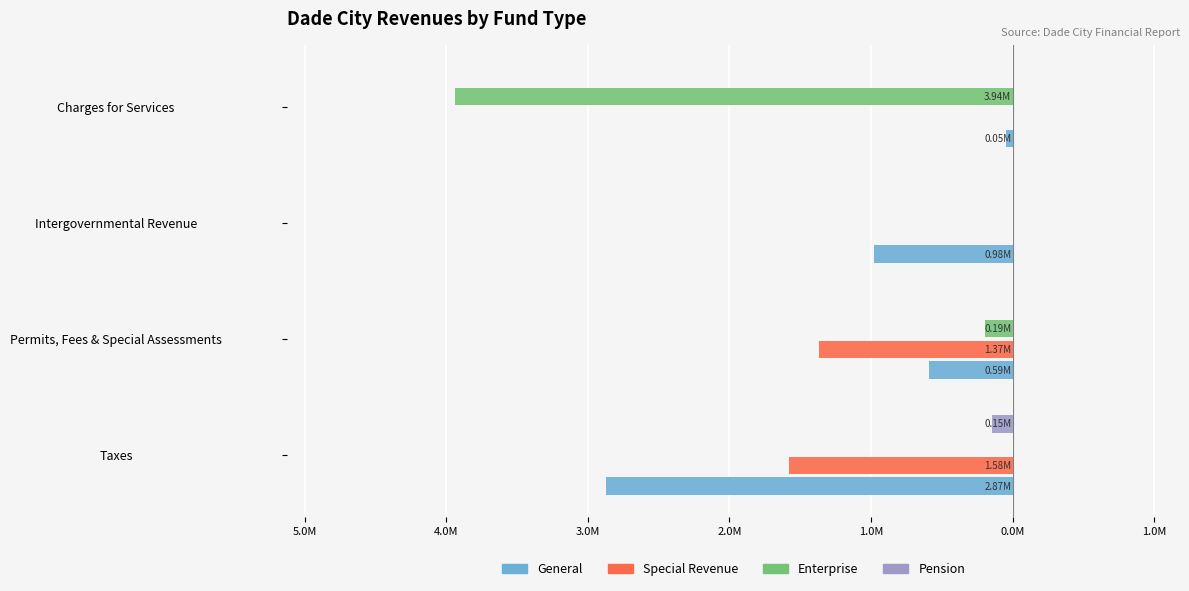

What are all the series names shown in the legend?

General, Special Revenue, Enterprise, Pension